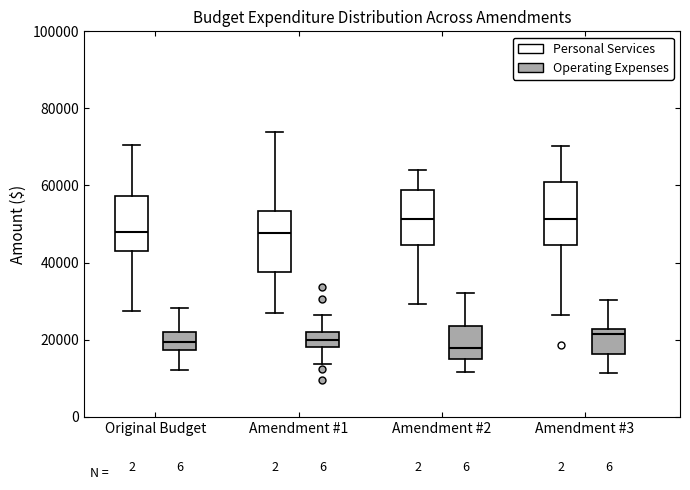

Reading left to right, read every box against the y-axis: the position of its median line, the range the box covers, and the ends of its whiskers. The values are not printed on the chart, so give them approximately, as read against the axis.

Original Budget (Personal Services): median 48000, box 42000 to 58000, whiskers 28000 to 70000
Original Budget (Operating Expenses): median 20000, box 18000 to 22000, whiskers 12000 to 28000
Amendment #1 (Personal Services): median 48000, box 38000 to 54000, whiskers 26000 to 74000
Amendment #1 (Operating Expenses): median 20000, box 18000 to 22000, whiskers 14000 to 26000
Amendment #2 (Personal Services): median 52000, box 44000 to 58000, whiskers 30000 to 64000
Amendment #2 (Operating Expenses): median 18000, box 14000 to 24000, whiskers 12000 to 32000
Amendment #3 (Personal Services): median 52000, box 44000 to 60000, whiskers 26000 to 70000
Amendment #3 (Operating Expenses): median 22000 (just below the box's upper edge), box 16000 to 22000, whiskers 12000 to 30000